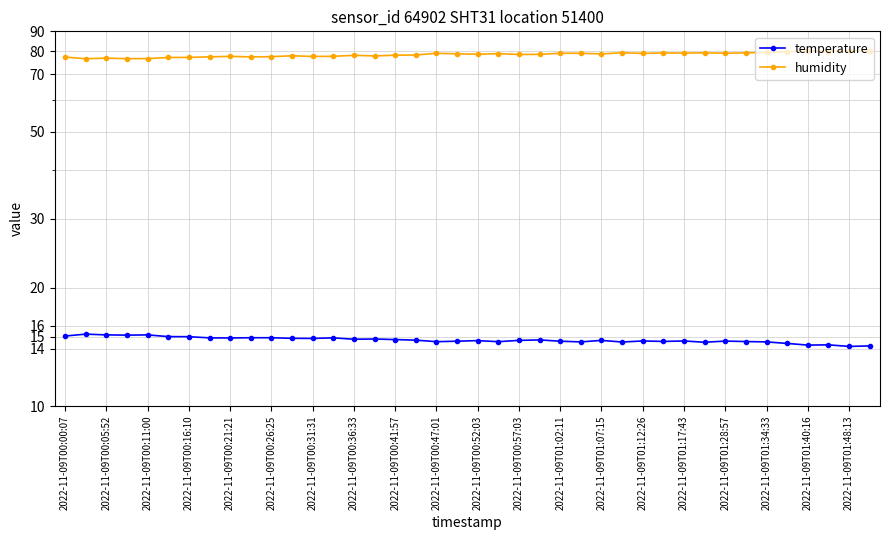

Does the chart have visible grid lines?

Yes